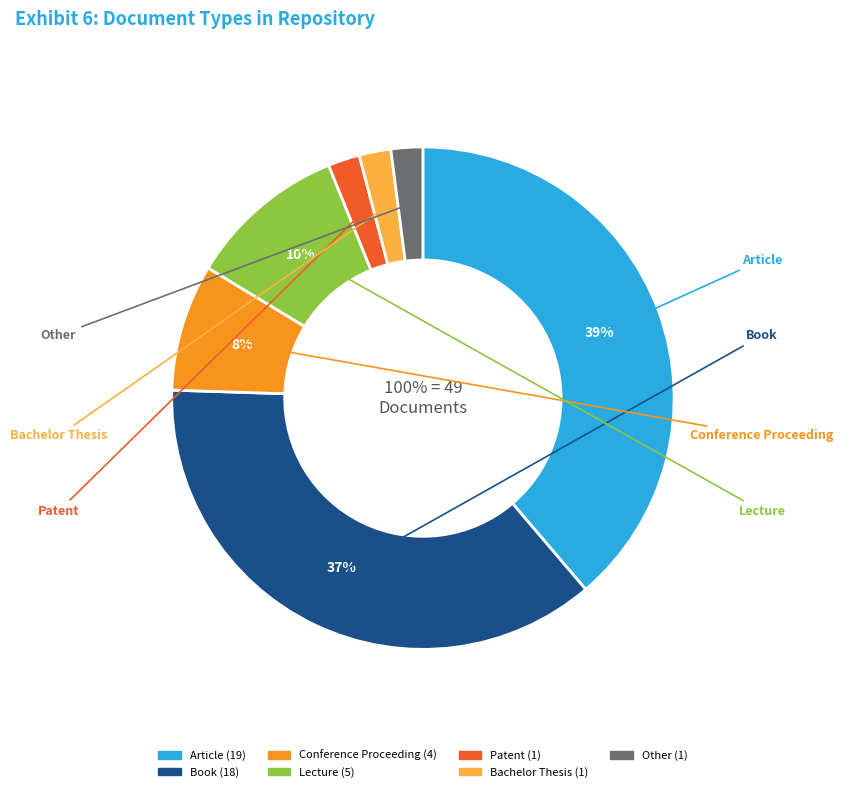

Rank the categories by value from highest to lowest.

Article, Book, Lecture, Conference Proceeding, Patent, Bachelor Thesis, Other